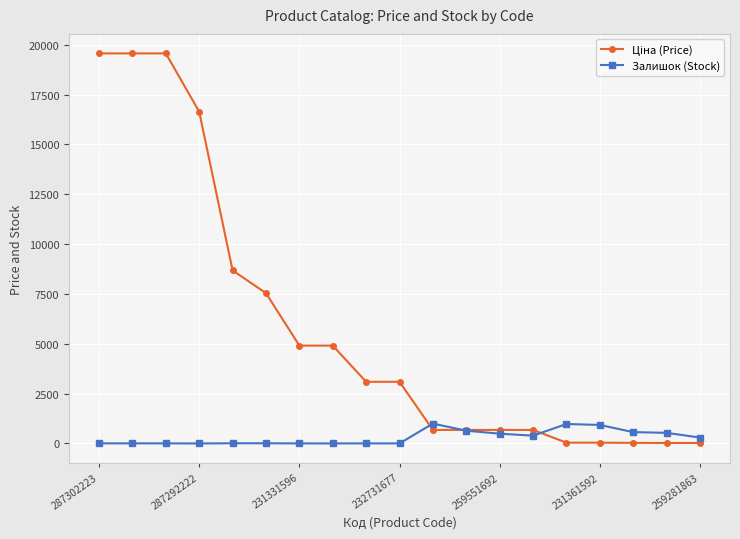

Does the chart display data point markers on the line(s)?

Yes